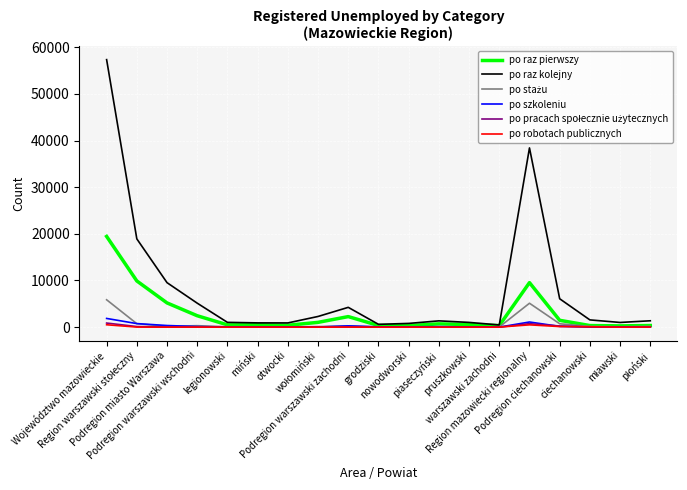

In po robotach publicznych, how many points are higher than both neighbors (excluding endpoints)?

4